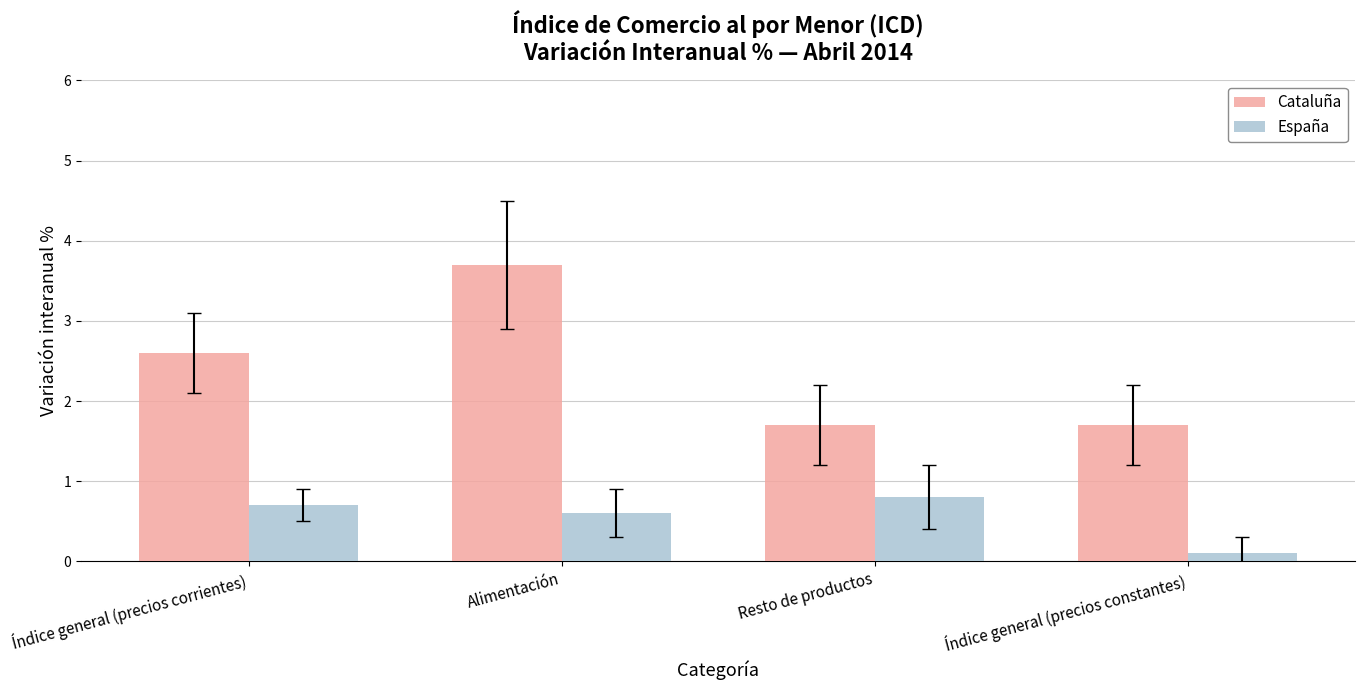

Which series has the widest spread of values?

Cataluña